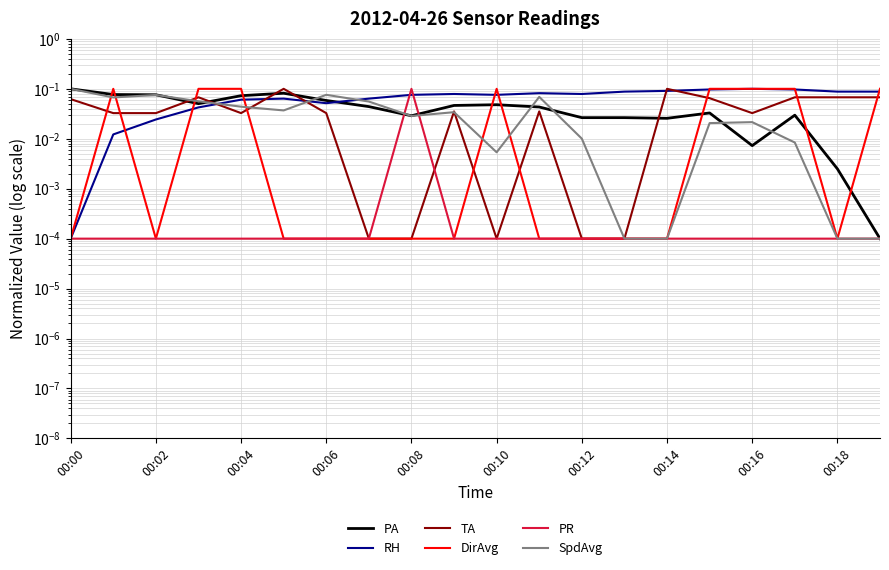

Which category has the lowest value in the PA series?

19